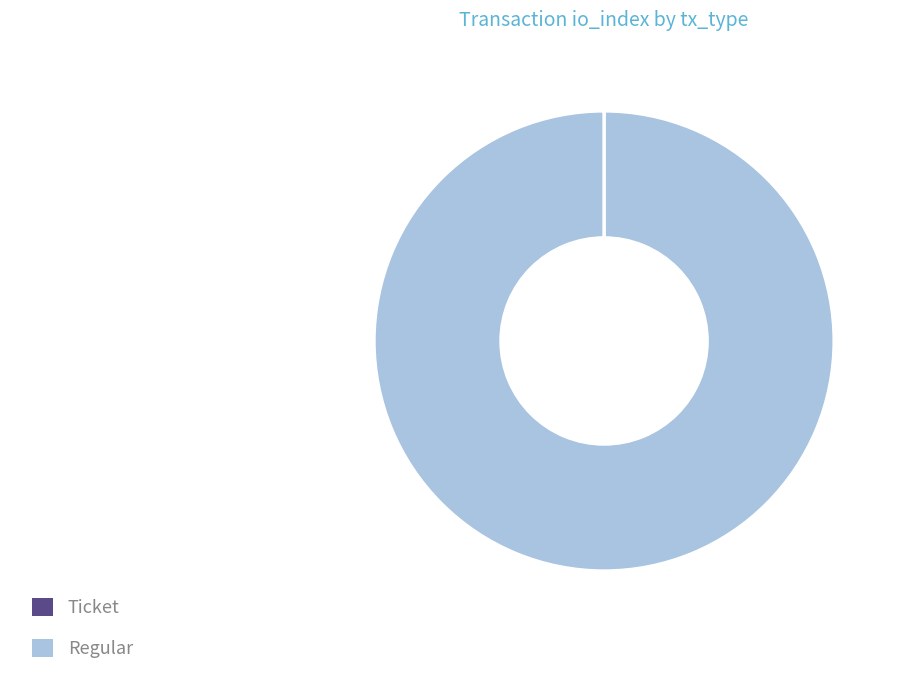

Does any single category account for the majority?

Yes